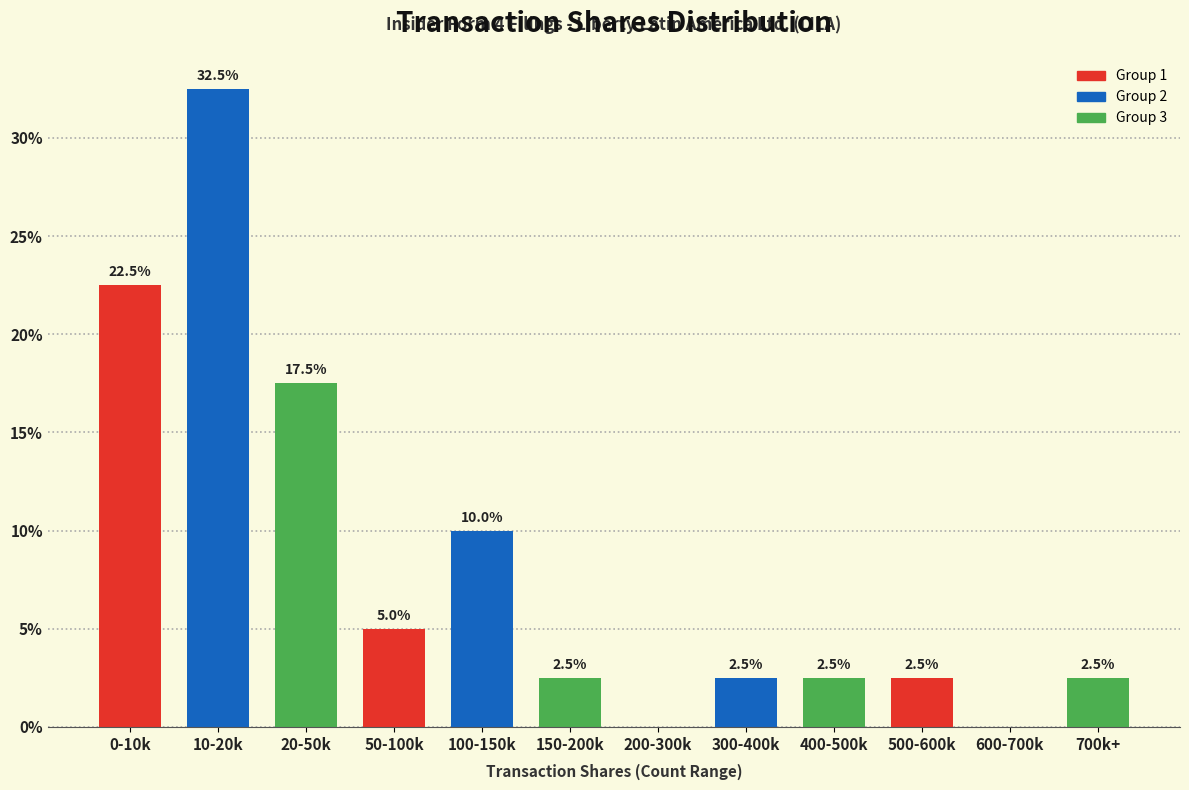

Reading right to left, extract all data points from this chart.

700k+=2.5	600-700k=0.0	500-600k=2.5	400-500k=2.5	300-400k=2.5	200-300k=0.0	150-200k=2.5	100-150k=10.0	50-100k=5.0	20-50k=17.5	10-20k=32.5	0-10k=22.5